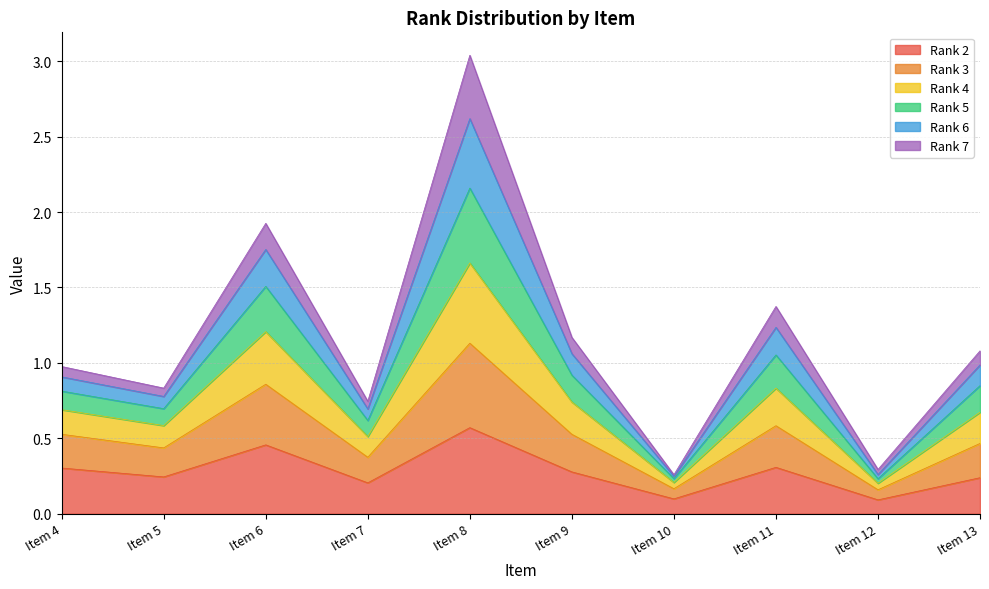

True or false: Rank 6 and Rank 3 intersect in this chart.

False